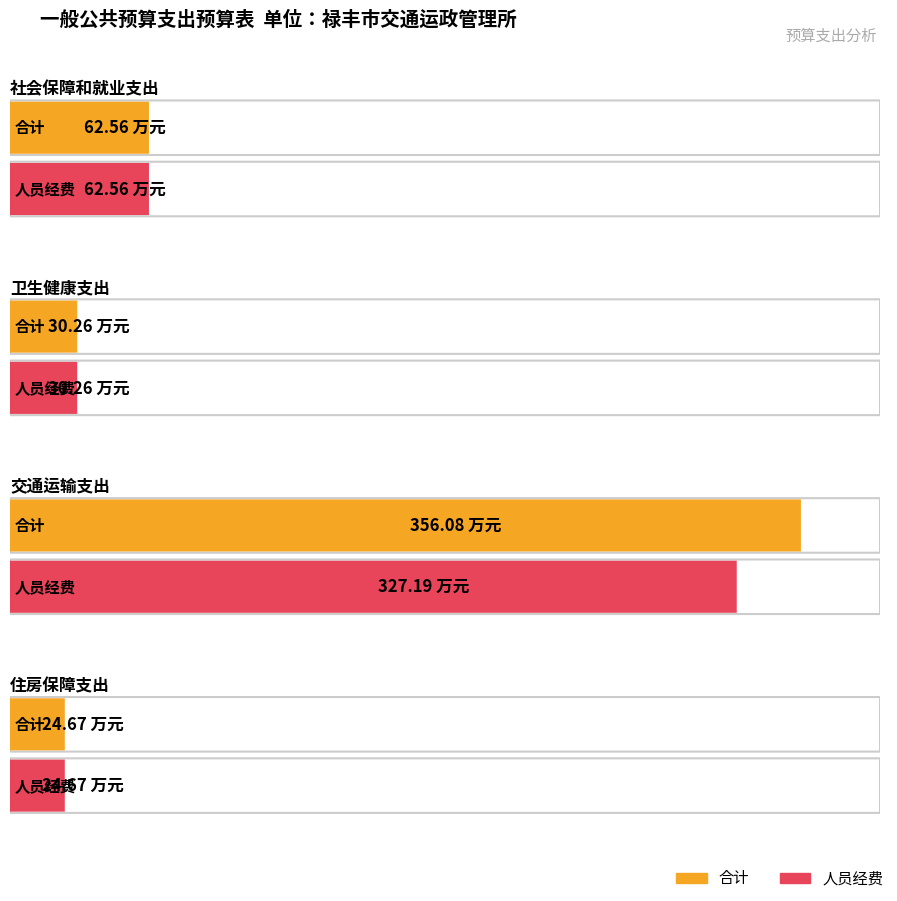

Which label corresponds to the largest value in the chart?

交通运输支出